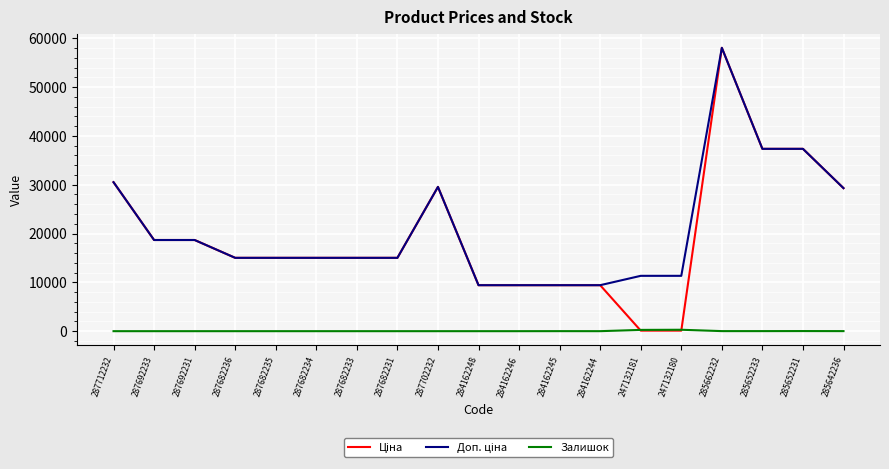

What is the maximum value shown in the chart?

58037.0